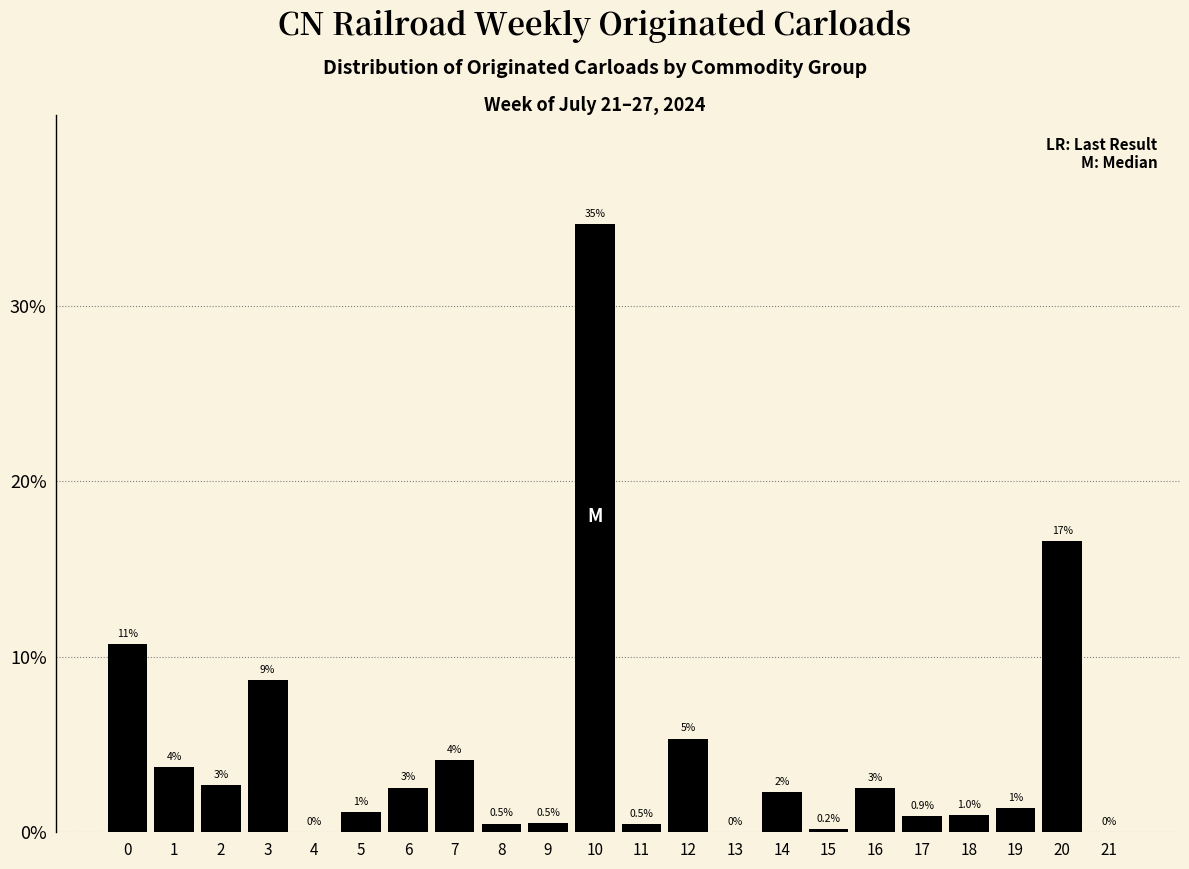

What is the greatest value displayed?

34.7